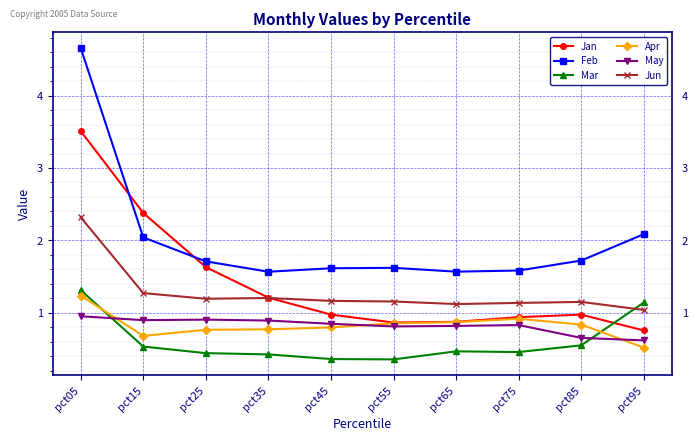

The Jun series shows 1.1 at pct75. True or false?

True